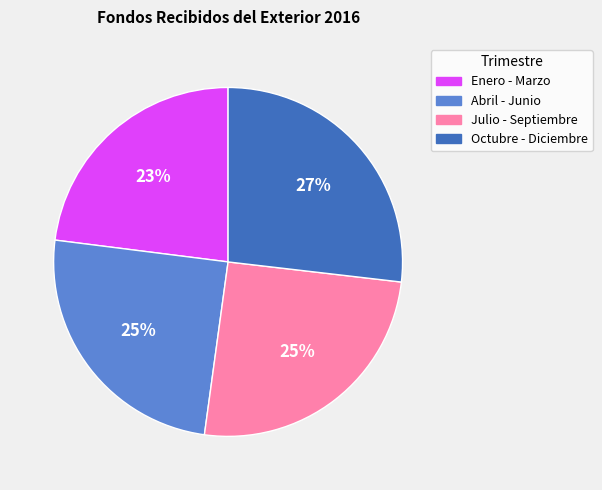

How many segments does this pie chart have?

4